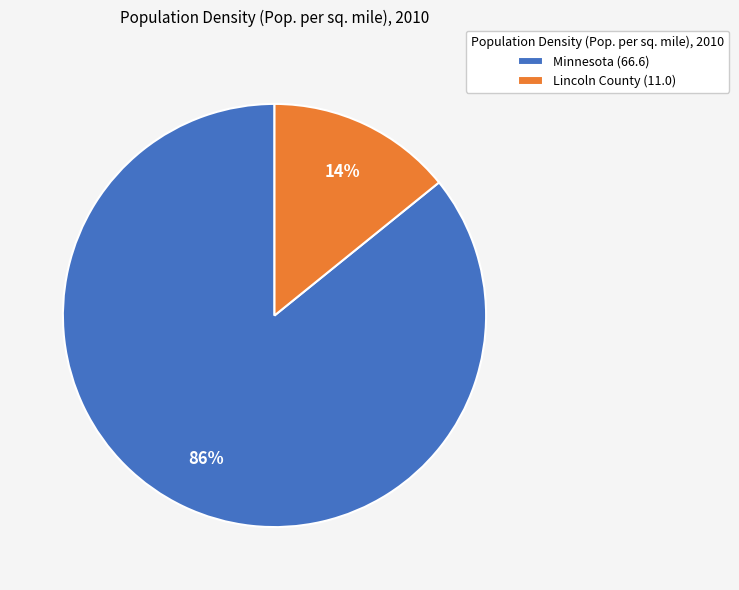

The Minnesota slice represents 86% of the pie. True or false?

True